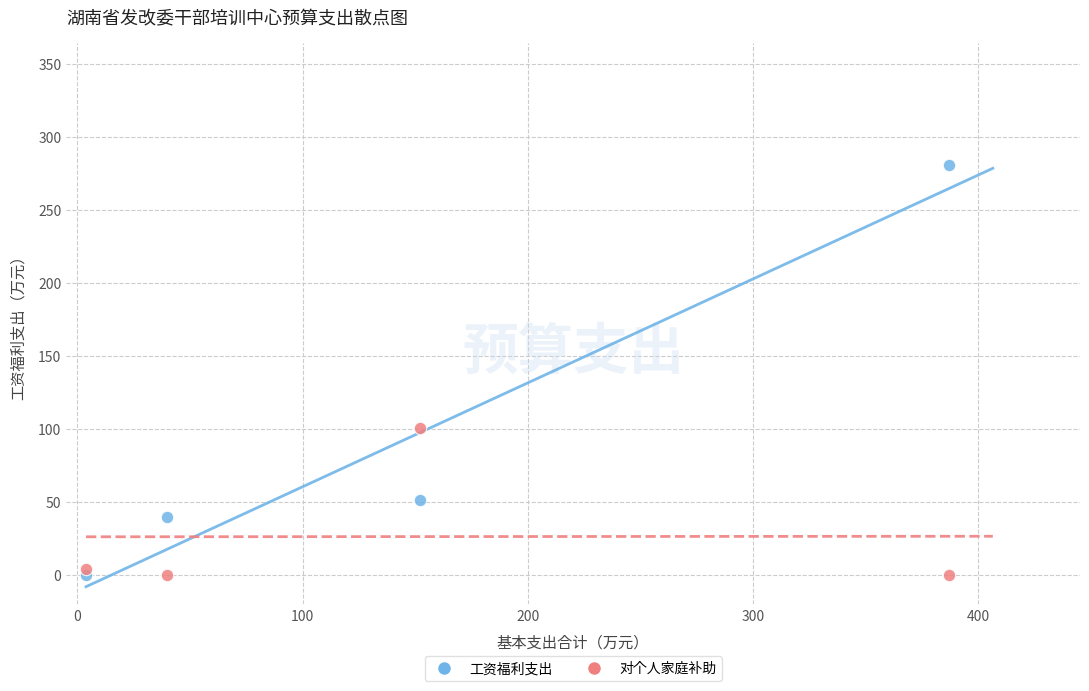

Across all data points, what is the average Y value?

59.5